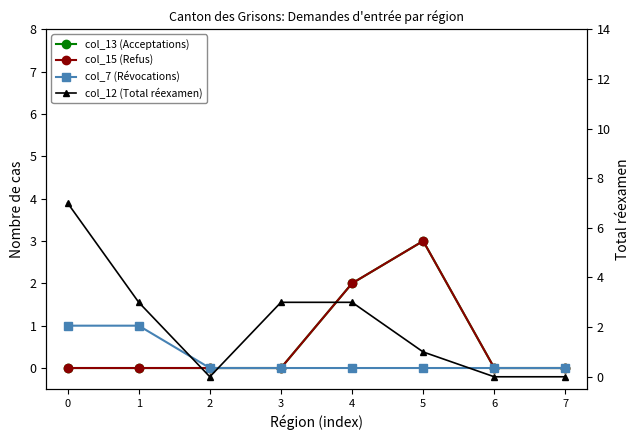

How many positive values does the col_15 (Refus) series have?

2